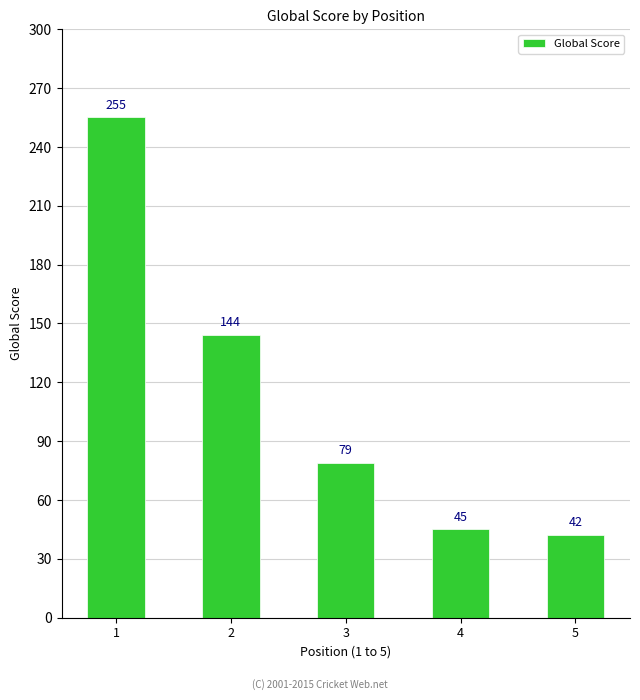

Reading left to right, list all the values displayed in this chart.

255	144	79	45	42